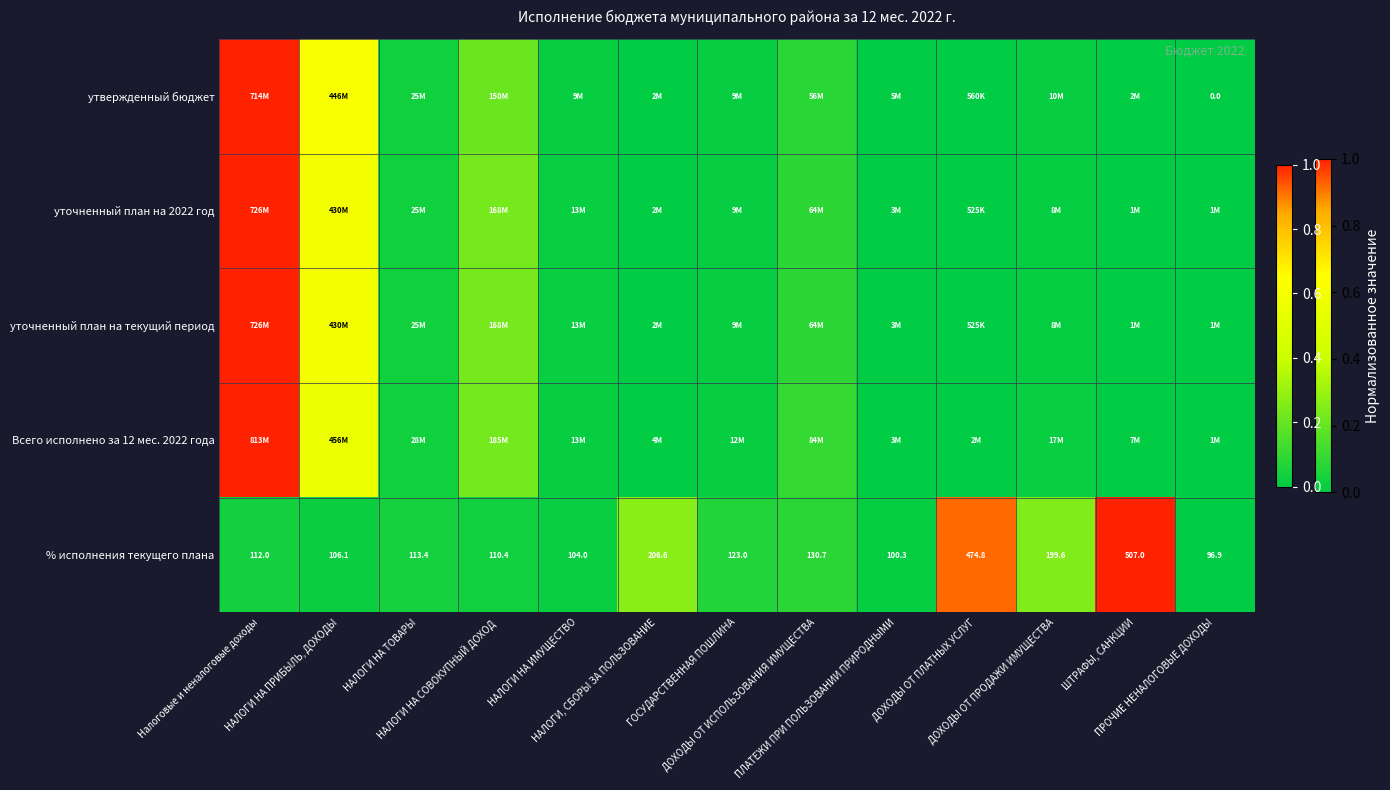

The value of Всего исполнено за 12 мес. 2022 года at ШТРАФЫ, САНКЦИИ is 0.0. True or false?

True